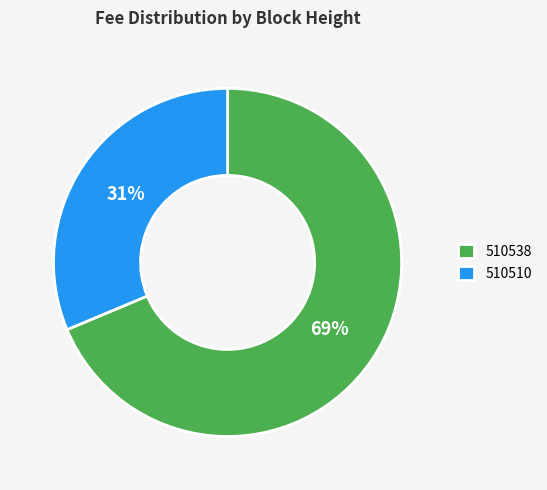

Combined, do 510510 and 510538 account for over 50%?

Yes